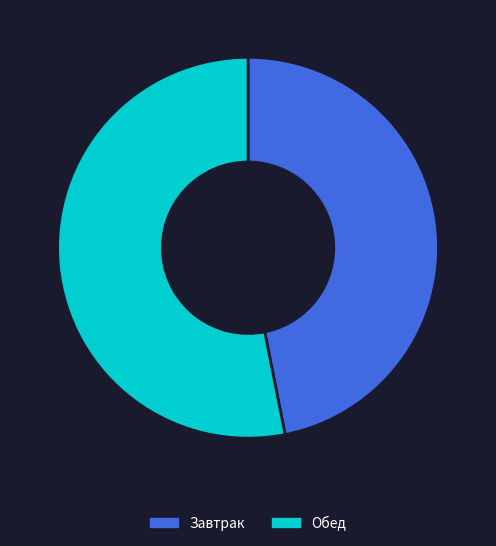

How many slices are in this pie chart?

2